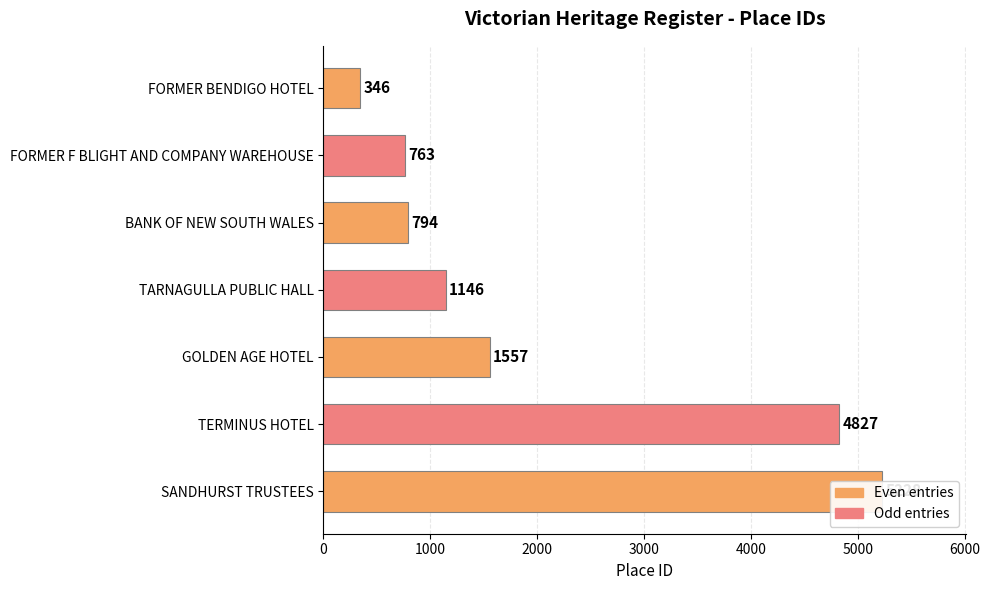

What is the greatest value displayed?

5228